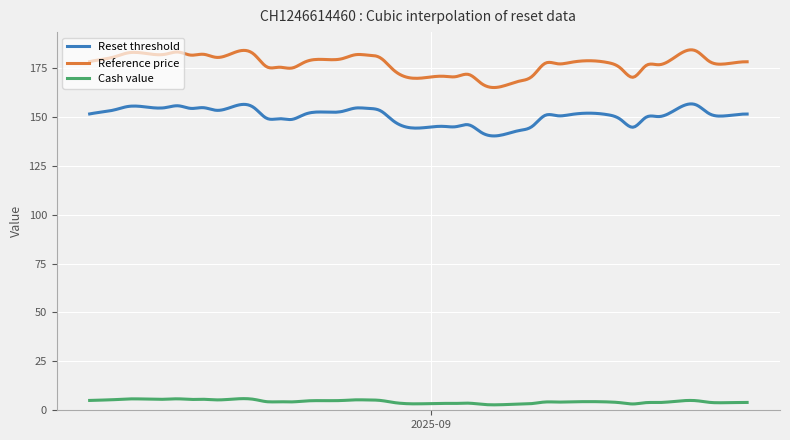

True or false: Cash value and Reset threshold intersect in this chart.

False